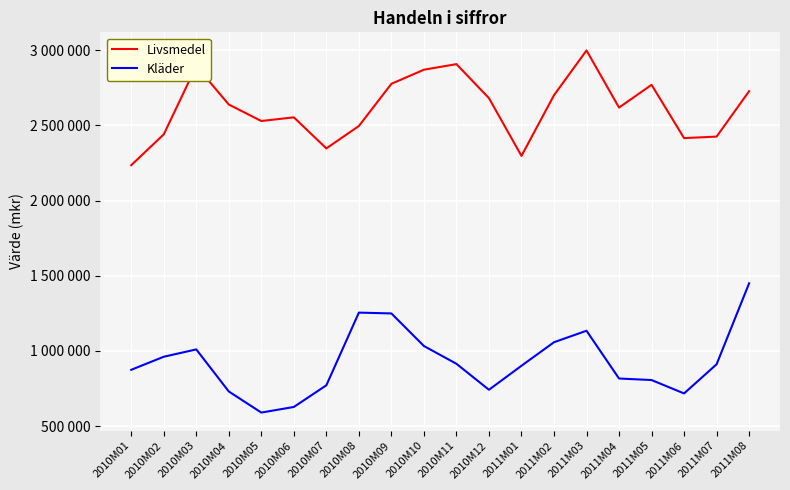

What are all the series names shown in the legend?

Livsmedel, Kläder